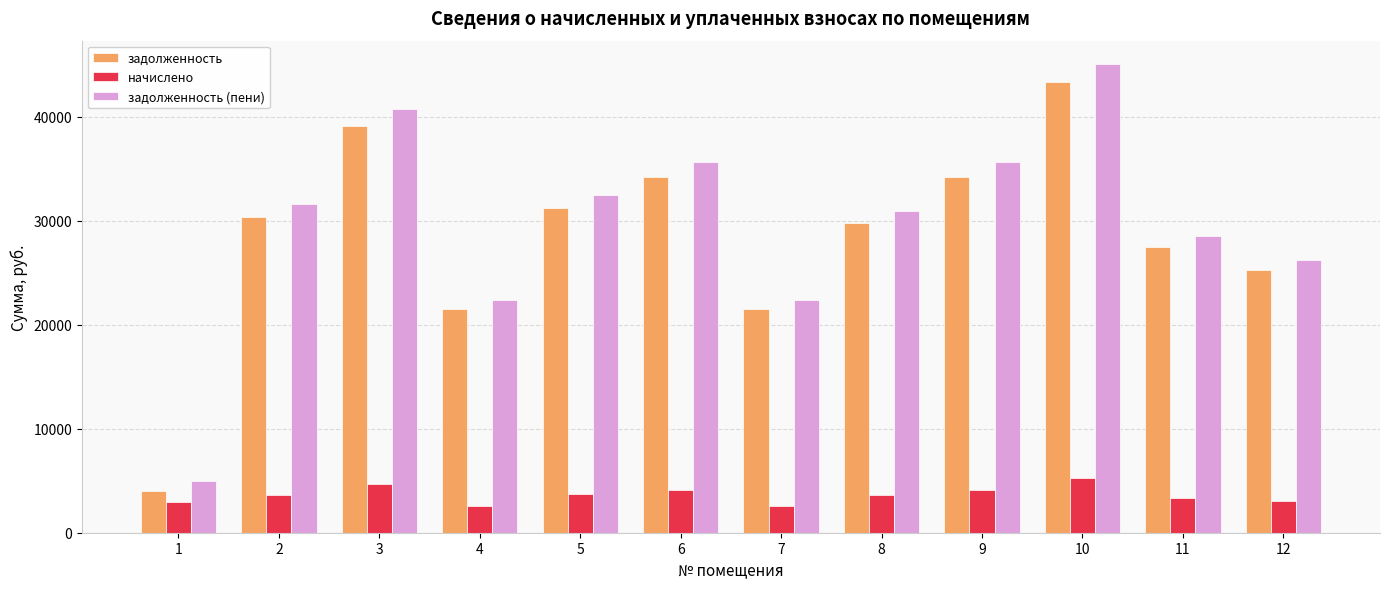

True or false: задолженность (пени) has a value of 46310.2 at 2.

False